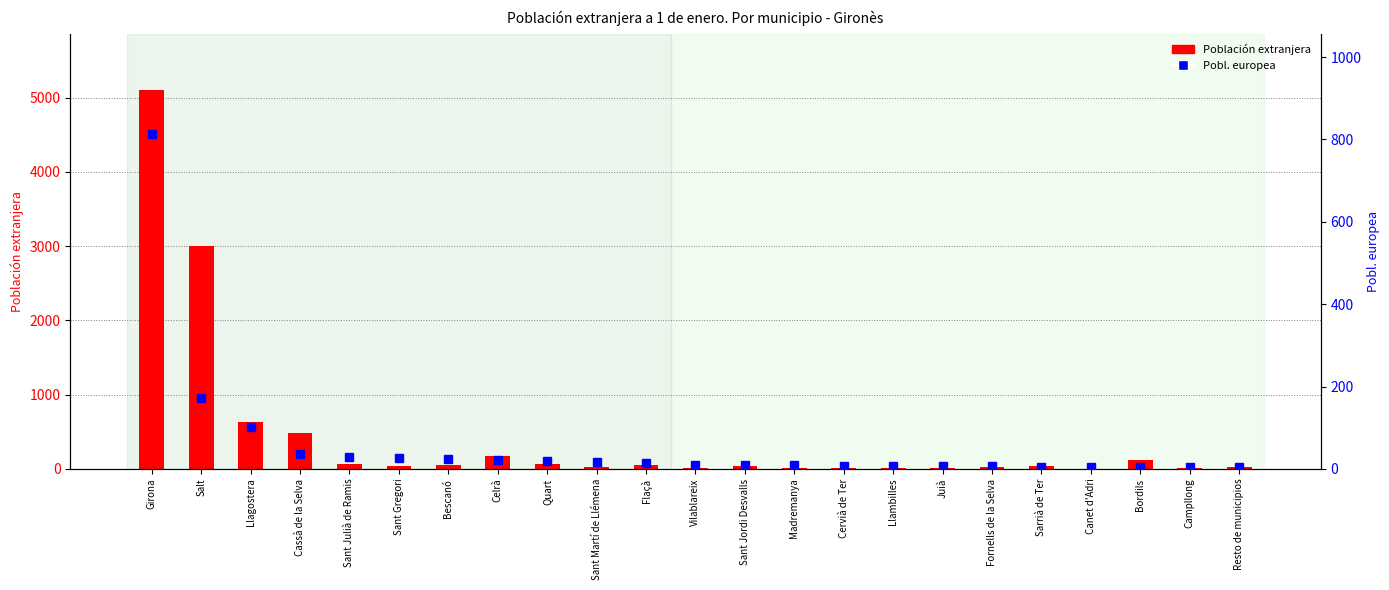

What is the label of the 5th bar from the right?

Sarrià de Ter